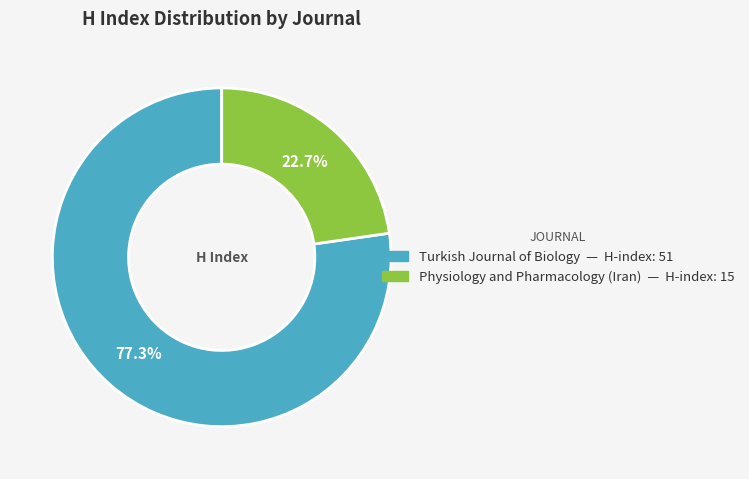

To the nearest percent, what is the difference between the Physiology and Pharmacology (Iran) and Turkish Journal of Biology slice percentages?

55%